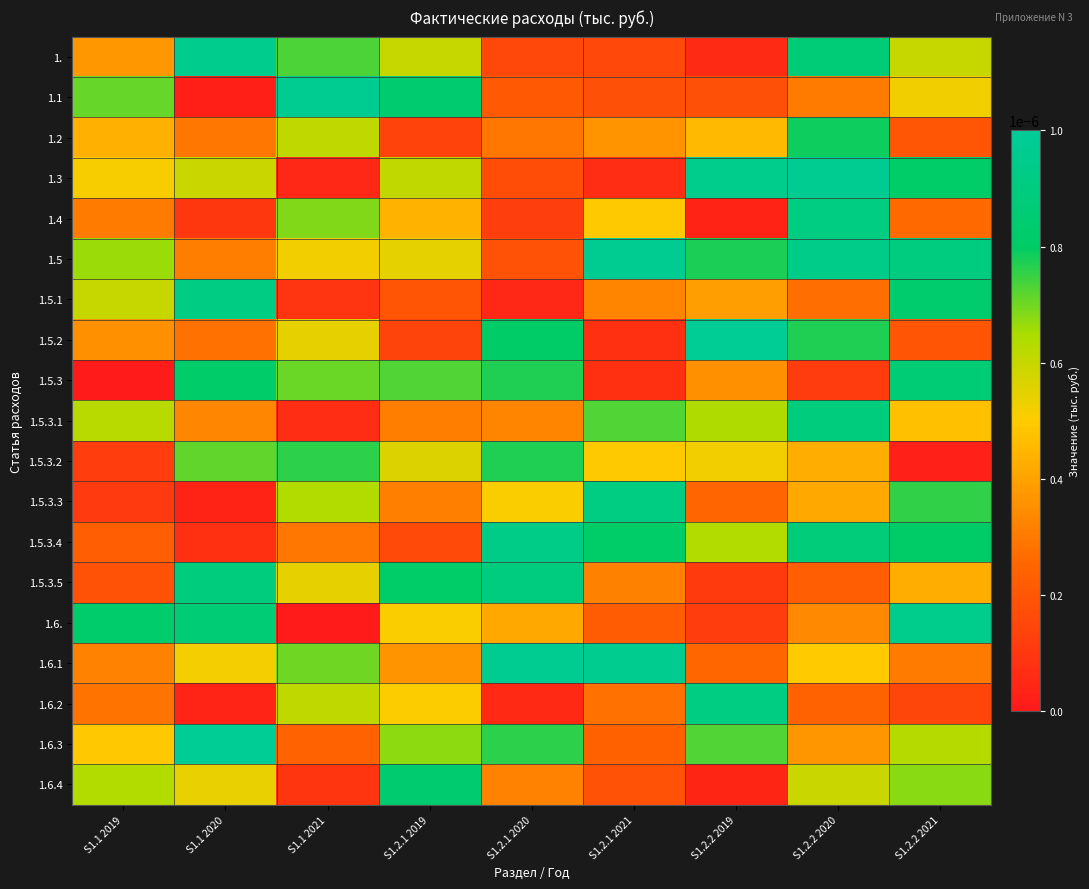

At S1.1 2019, list the series in order from smallest to largest.

1.5.3, 1.5.3.3, 1.5.3.2, 1.5.3.5, 1.5.3.4, 1.6.2, 1.4, 1.6.1, 1.5.2, 1., 1.2, 1.6.3, 1.3, 1.5.1, 1.5.3.1, 1.6.4, 1.5, 1.1, 1.6.